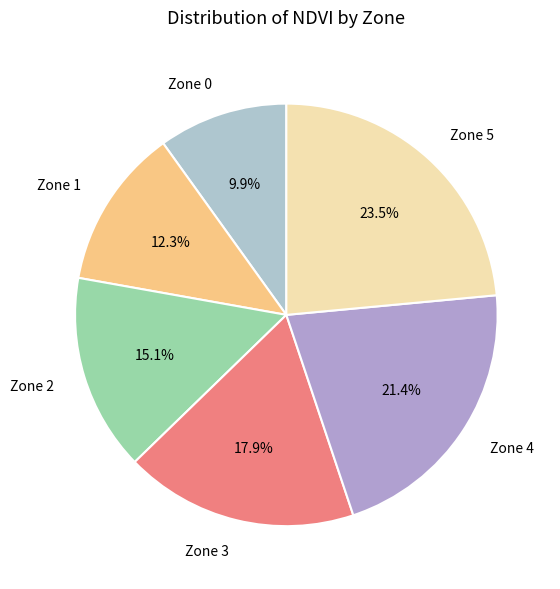

To the nearest percent, what is the combined percentage of Zone 4 and Zone 3?

39%